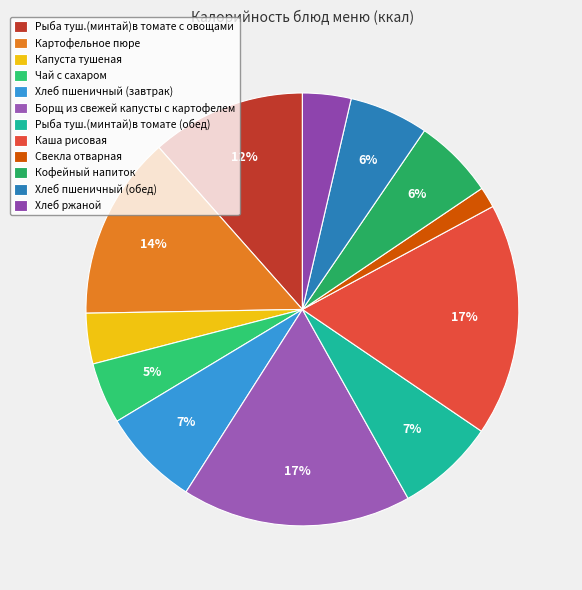

What percentage is NOT represented by Хлеб ржаной?

96.4%